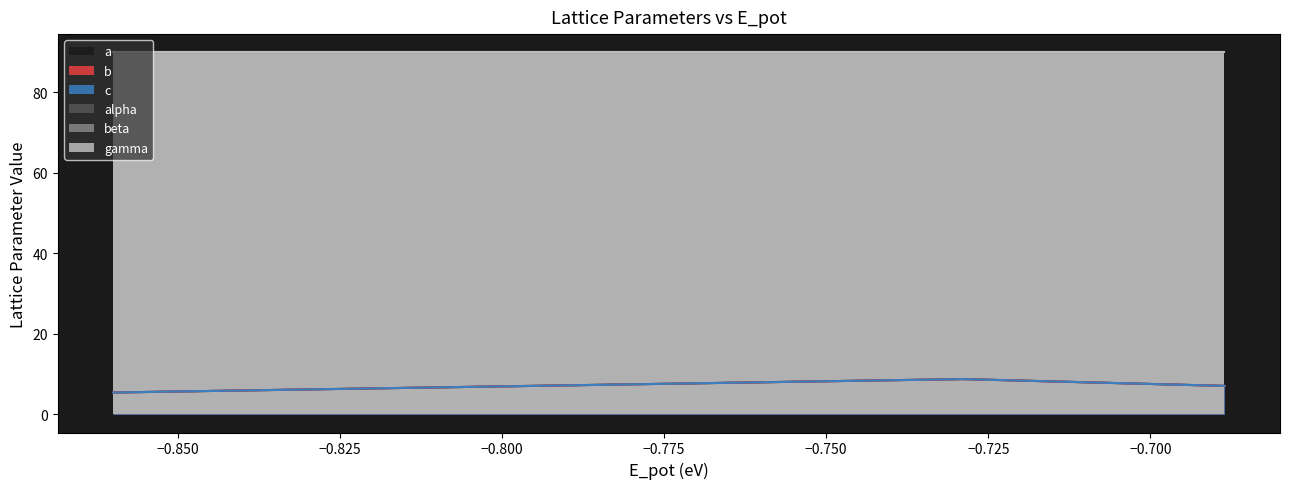

How many data points does each series have?

4